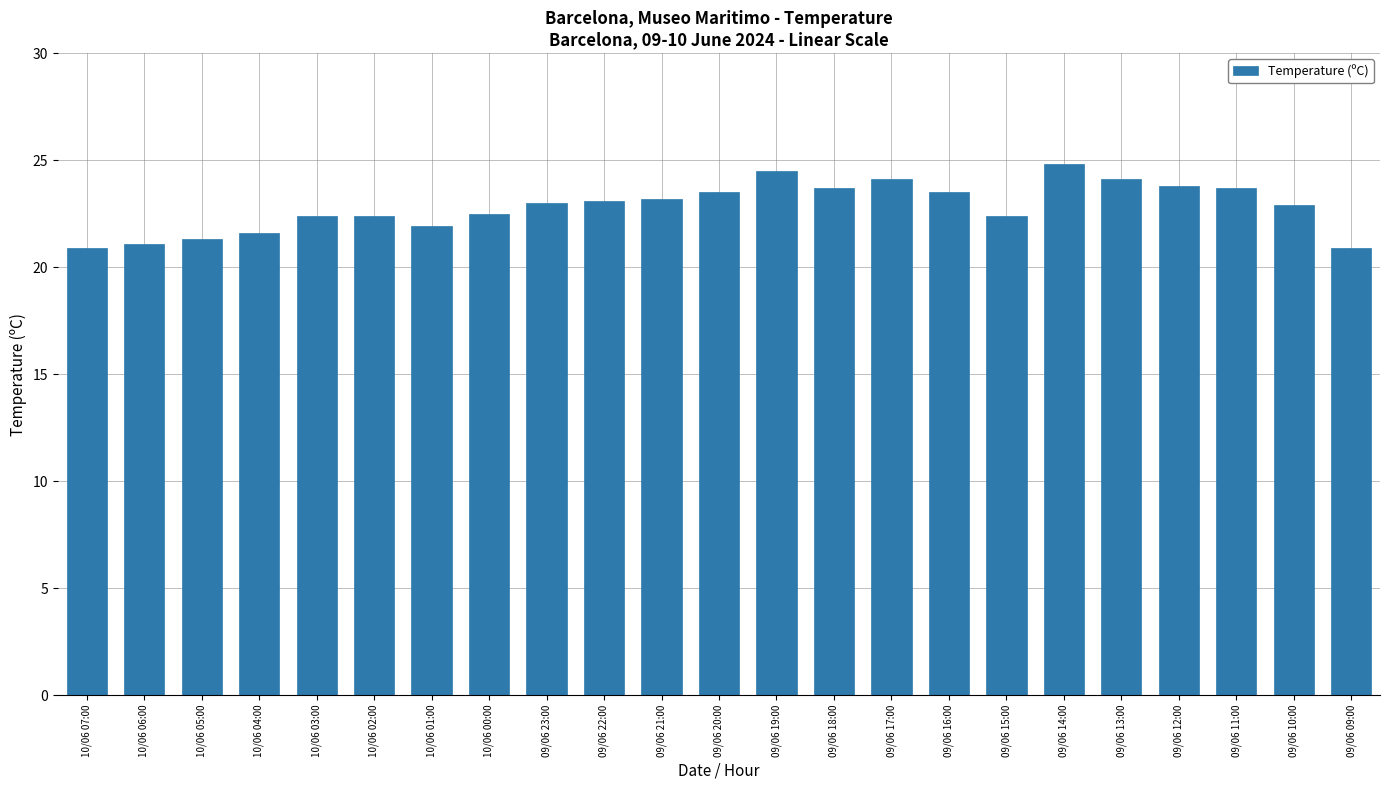

How many bars are there in total?

23